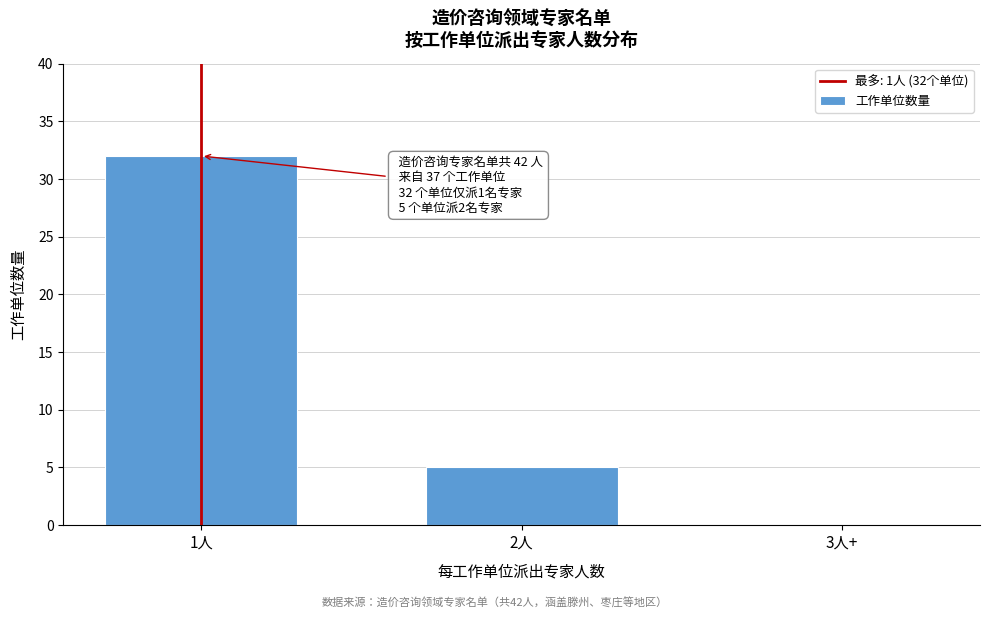

Reading left to right, transcribe all the data shown in this chart.

1人=32	2人=5	3人+=0